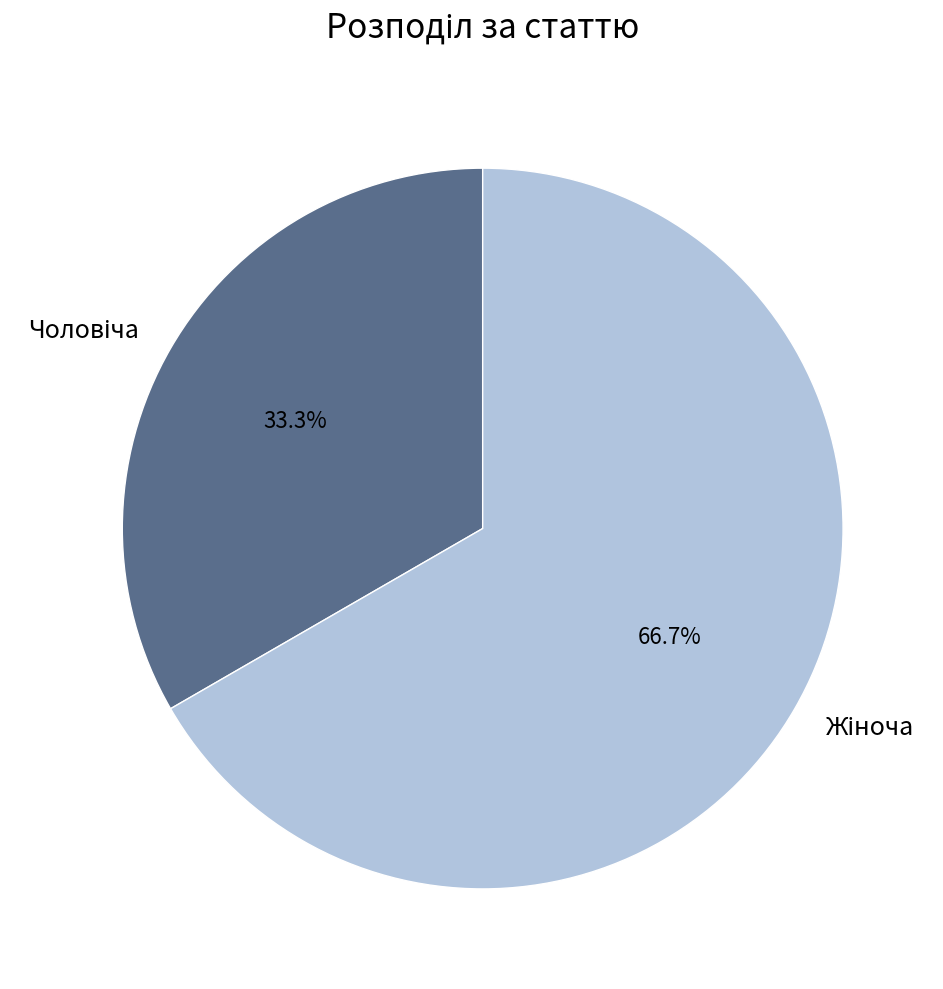

Is there a majority slice in this chart?

Yes